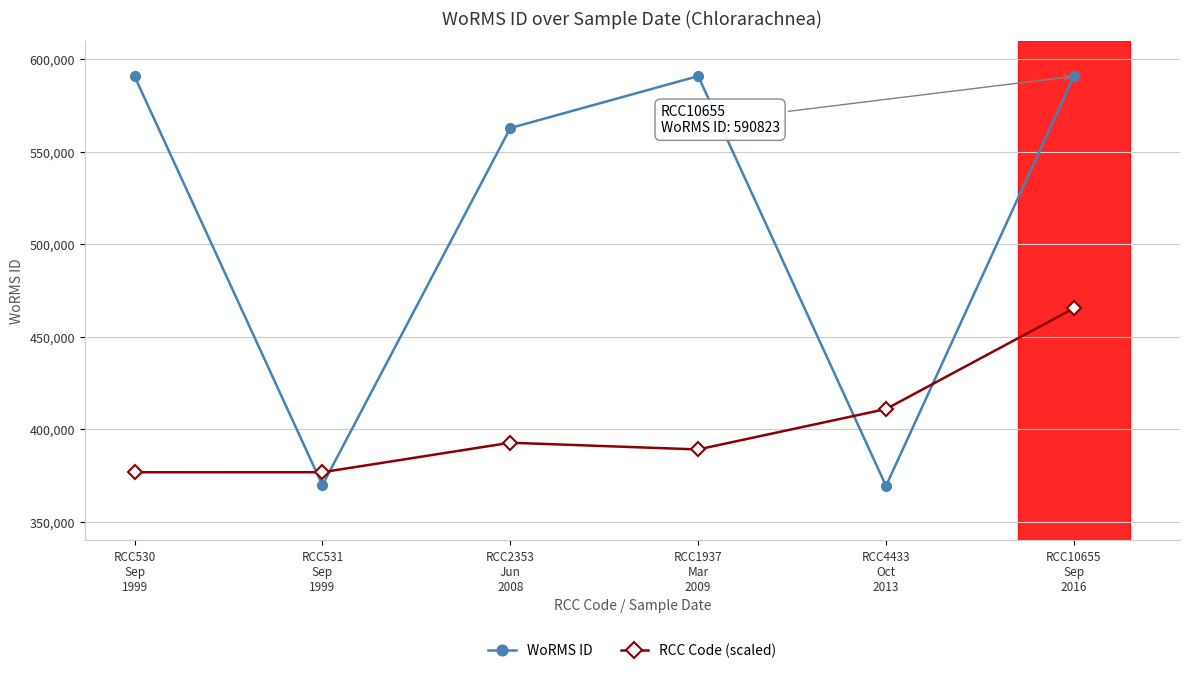

True or false: RCC Code (scaled) has more than 1 points higher than both neighbors.

False